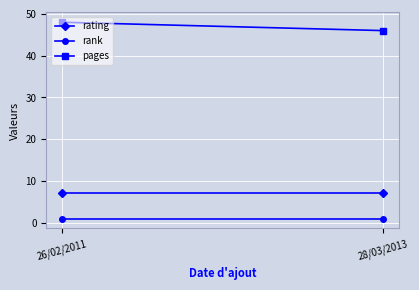

Reading right to left, extract all data points from this chart.

rating: 28/03/2013=7	26/02/2011=7
rank: 28/03/2013=1	26/02/2011=1
pages: 28/03/2013=46	26/02/2011=48